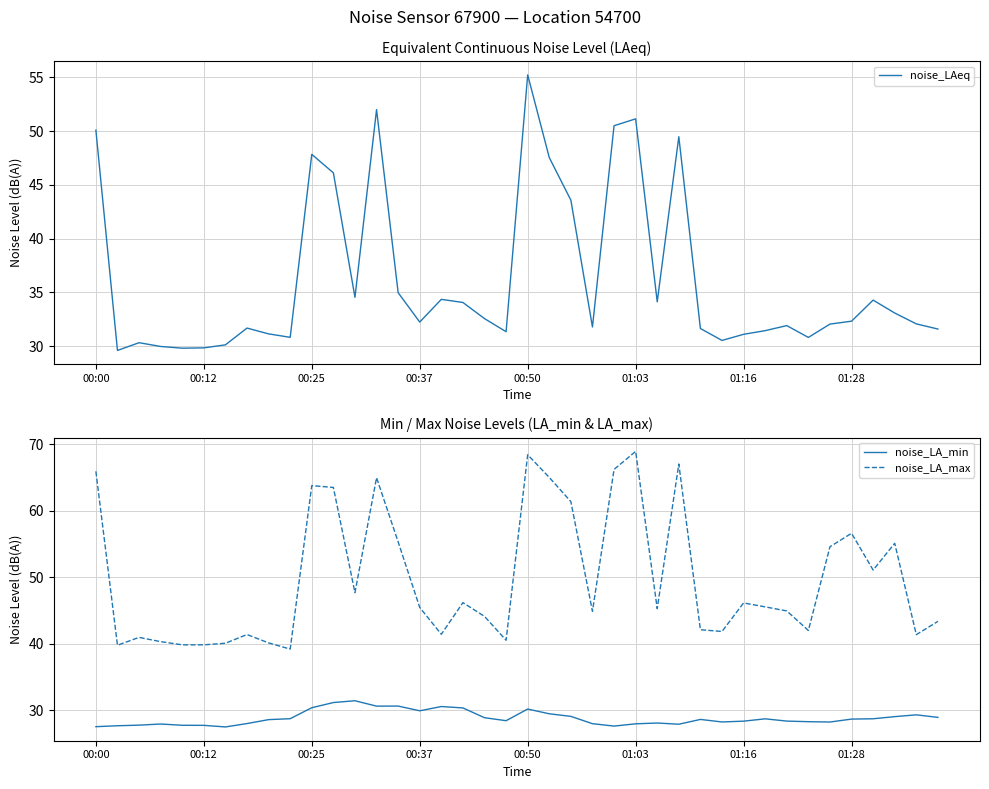

What is the lowest value of the noise_LAeq series?

29.6